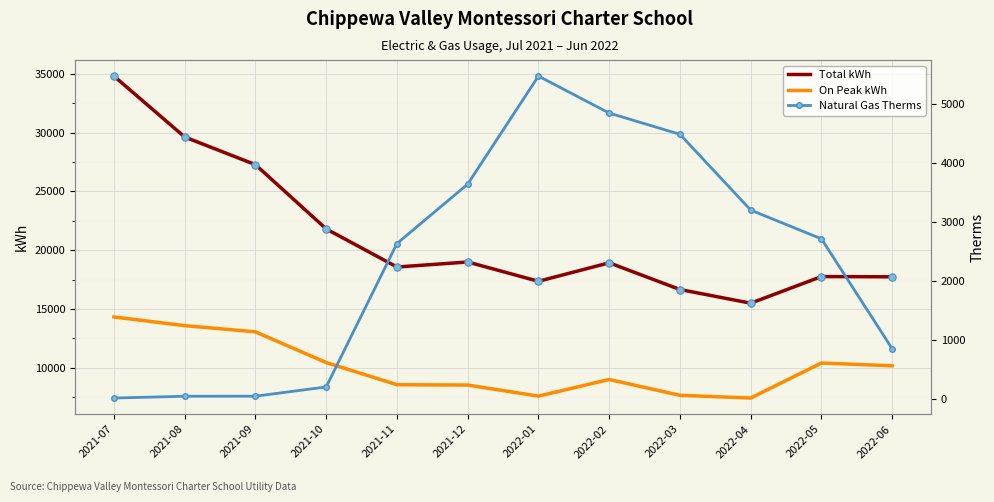

What are all the series names shown in the legend?

Total kWh, On Peak kWh, Natural Gas Therms